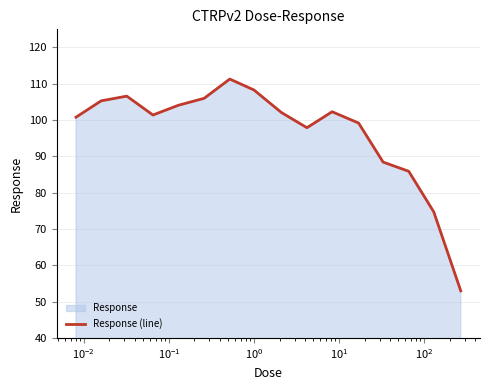

What is the difference between the maximum and minimum values?

58.3